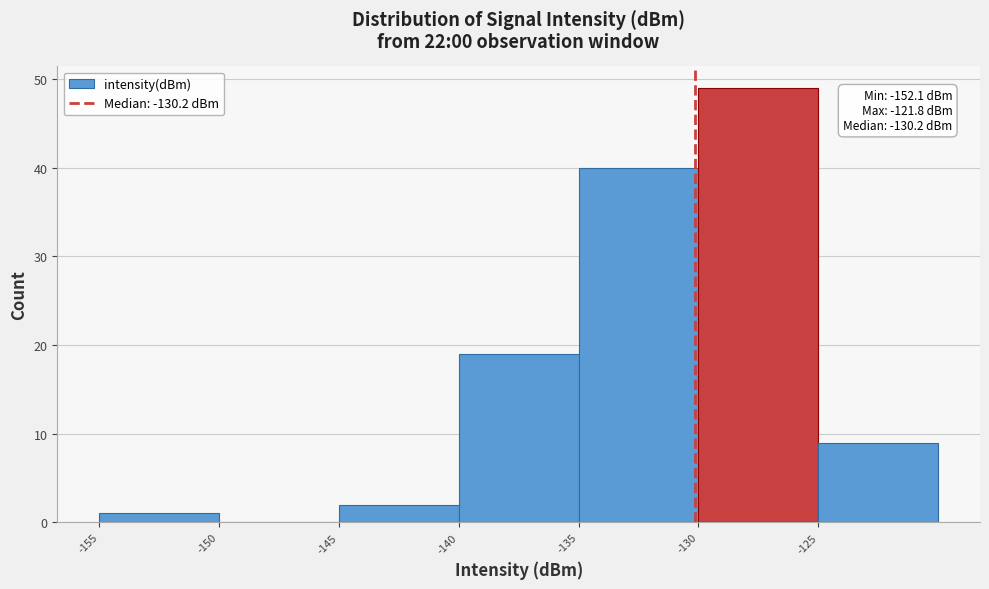

Which range on the x-axis has the tallest bar?

-130 to -125